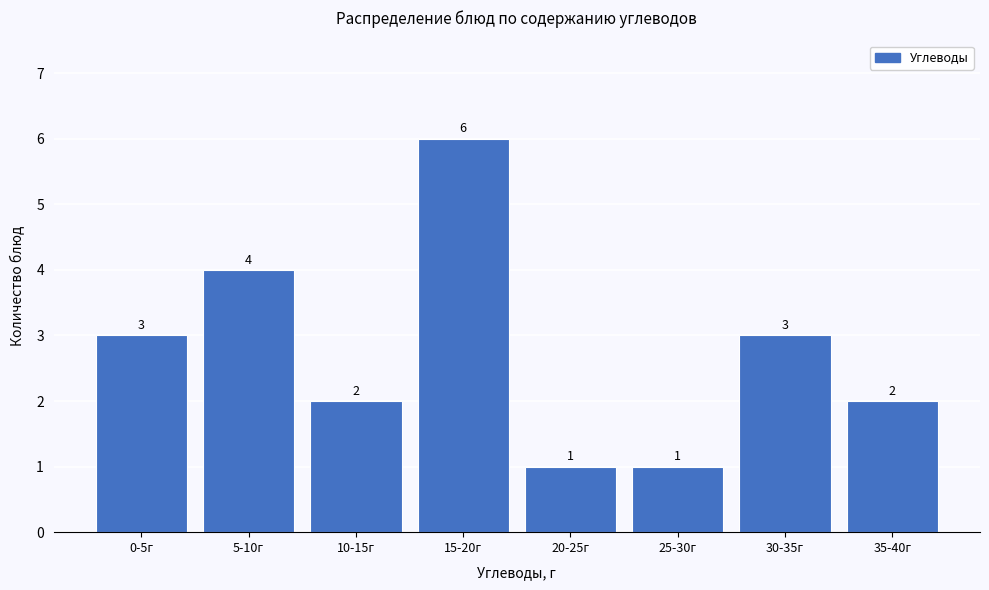

Reading right to left, transcribe all the data shown in this chart.

35-40г=2	30-35г=3	25-30г=1	20-25г=1	15-20г=6	10-15г=2	5-10г=4	0-5г=3